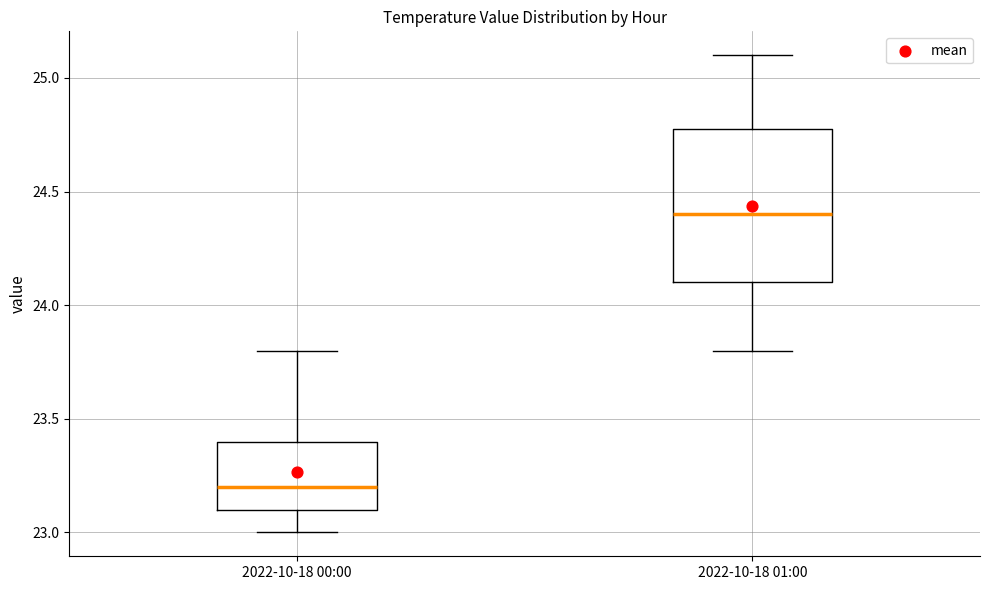

Reading left to right, transcribe this box plot: for each box, give where its median line is, the range the box spans, and where its two whiskers end, as read against the y-axis. The values are not printed on the chart, so give them approximately, as read against the axis.

2022-10-18 00:00: median 23.2, box 23.1 to 23.4, whiskers 23.0 to 23.8
2022-10-18 01:00: median 24.4, box 24.1 to 24.8, whiskers 23.8 to 25.1